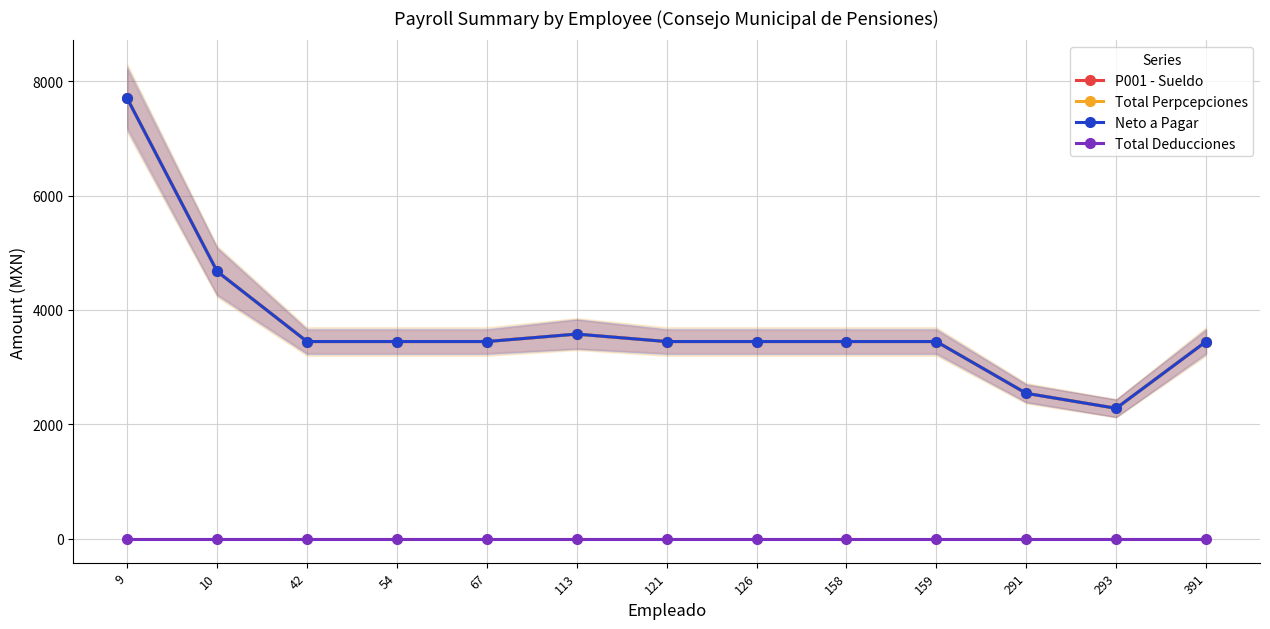

List the series in order of their peak value, highest first.

P001 - Sueldo, Total Perpcepciones, Neto a Pagar, Total Deducciones